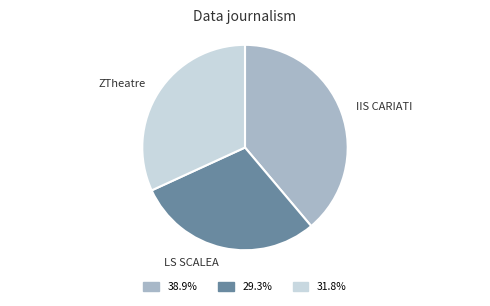

Is it true that ZTheatre is 32% of the pie?

True